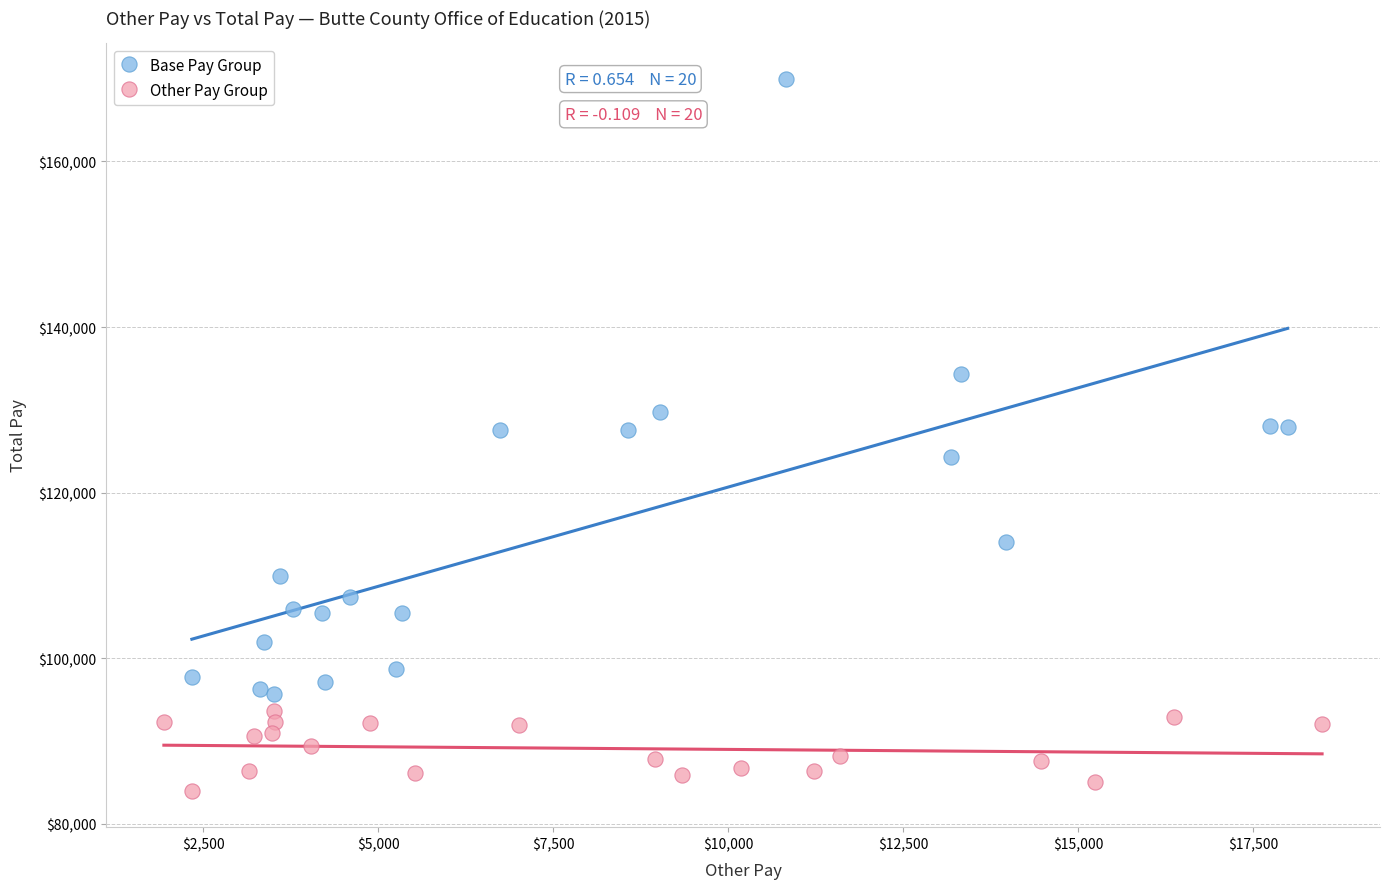

Which series has the largest Y range (max minus min)?

Base Pay Group